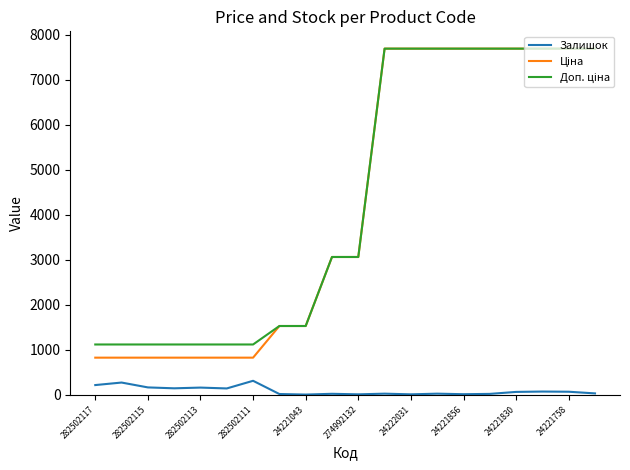

What is the maximum value shown in the chart?

7688.0